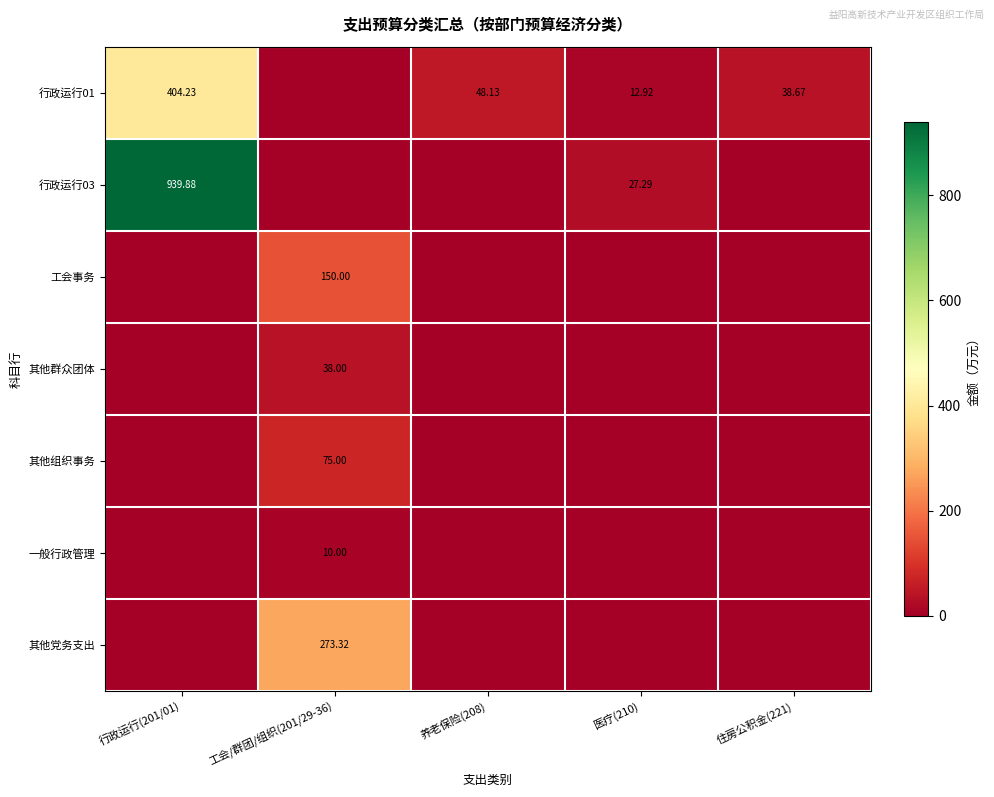

What is the total value across all series at 住房公积金(221)?

38.7